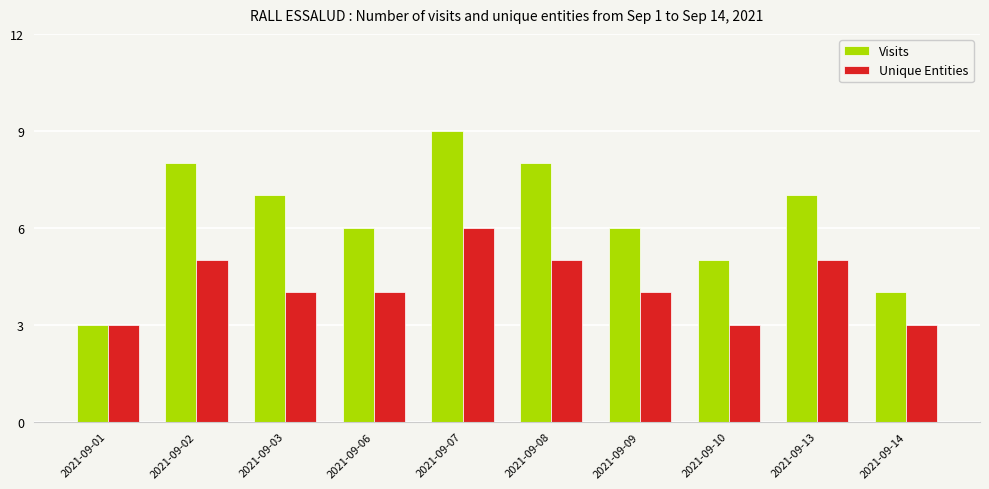

Rank the series at 2021-09-03 from lowest to highest value.

Unique Entities, Visits